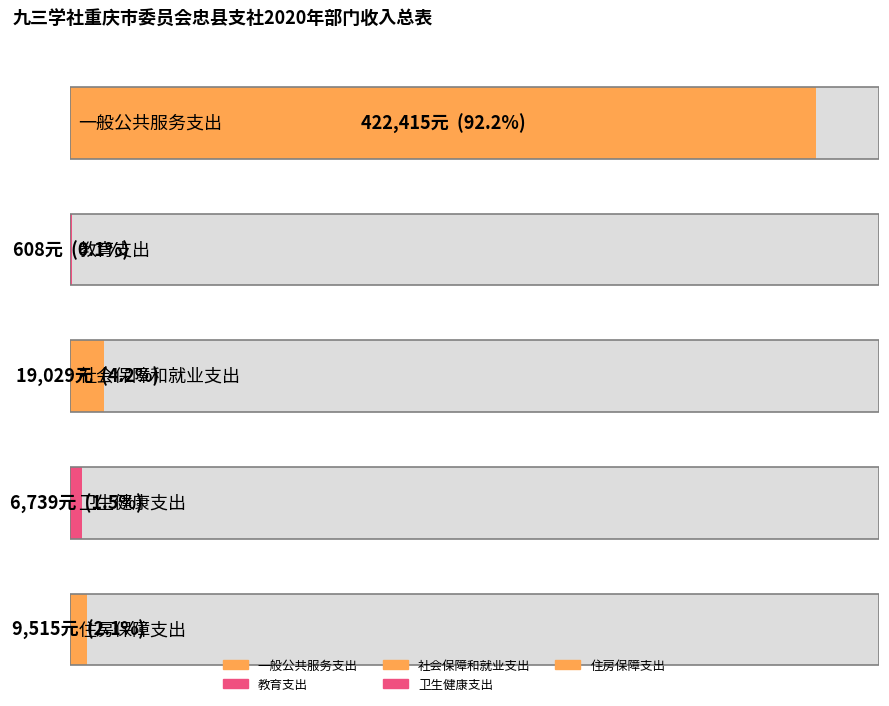

Where is the data nearest to the value 211511?

社会保障和就业支出